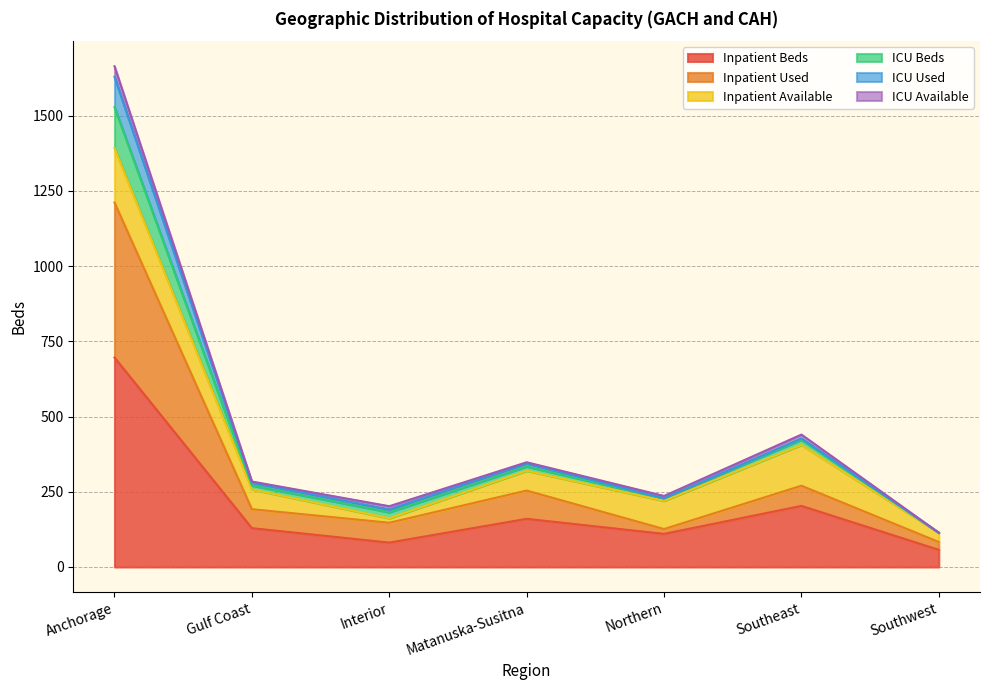

Which category has the highest value across all series?

Anchorage